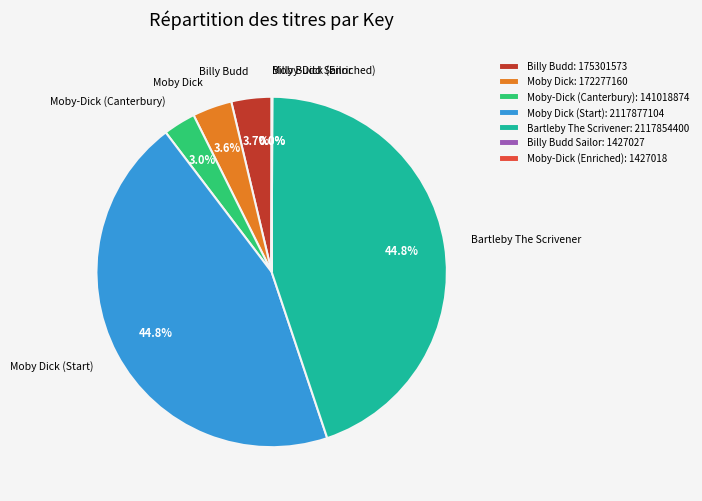

To the nearest percent, what is the difference between the largest and smallest slice percentages?

45%